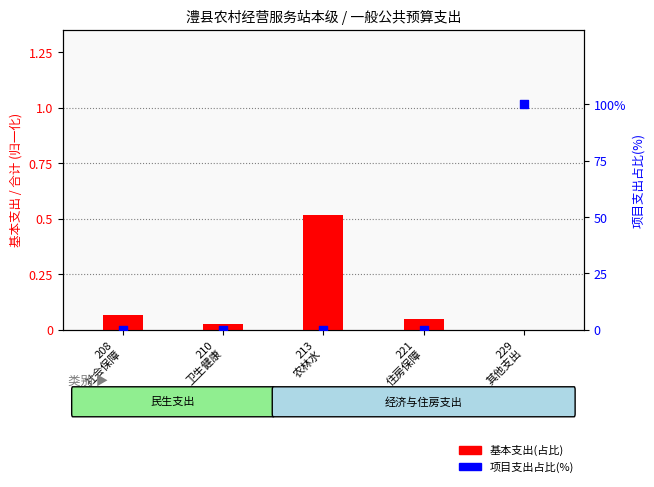

At how many categories does at least one series exceed 43?

1